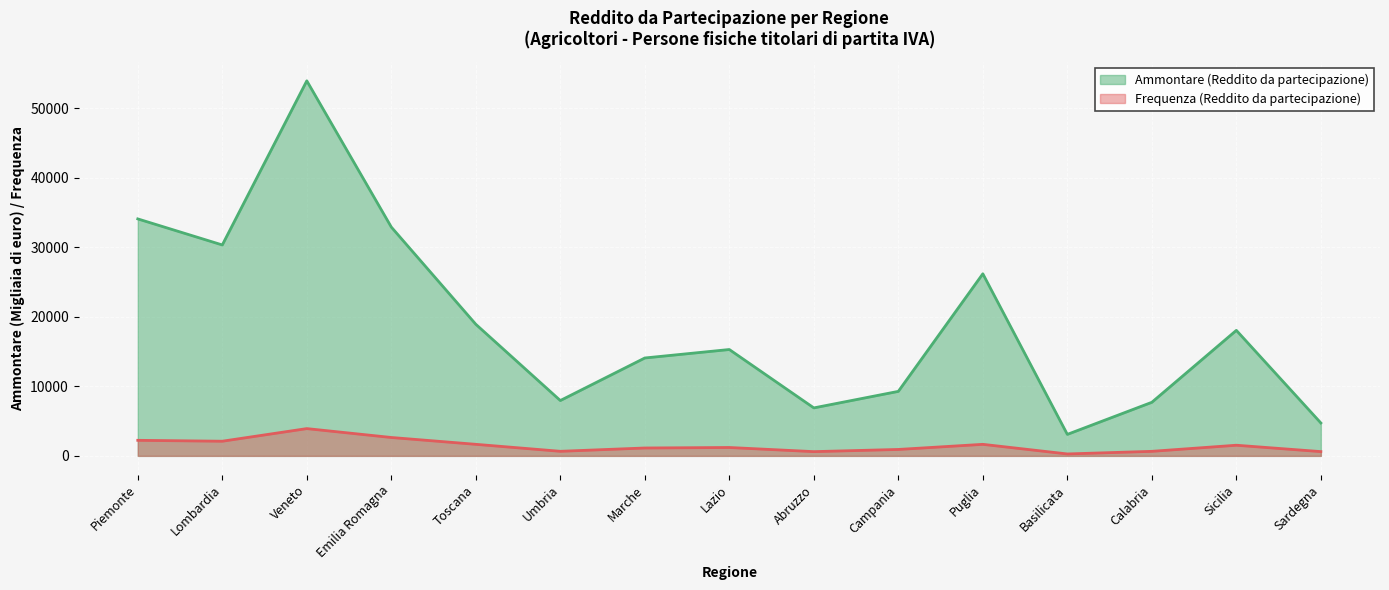

Is the value of Frequenza (Reddito da partecipazione) at Toscana greater than the value of Ammontare (Reddito da partecipazione) at Basilicata?

No